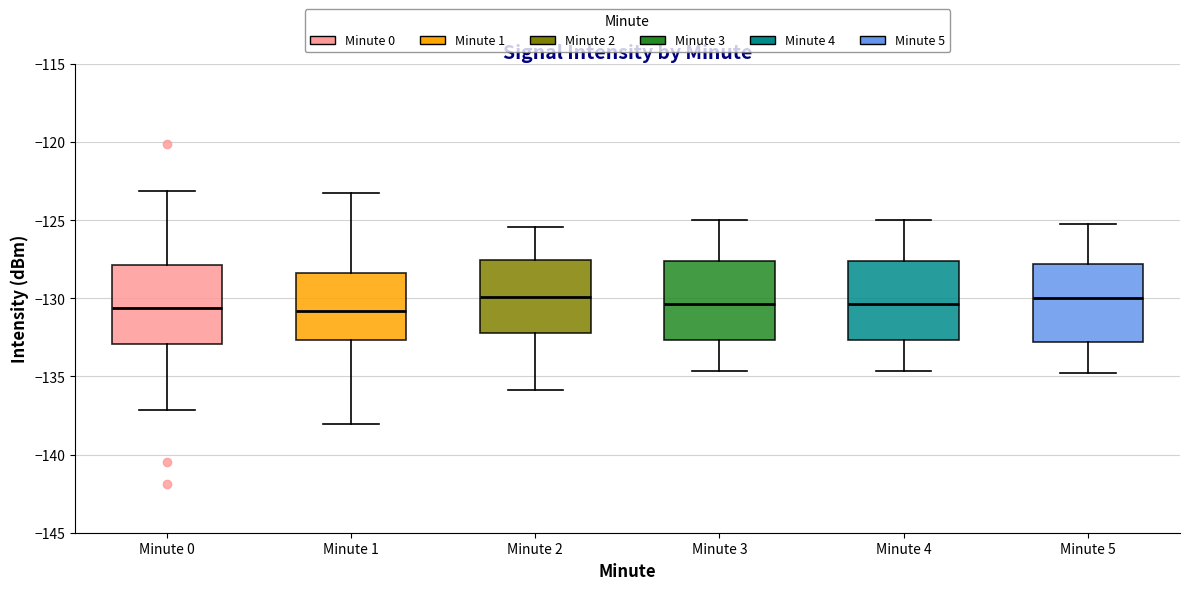

Where does the upper whisker of the box for Minute 0 end on the y-axis? The values are not printed on the chart, so give them approximately, as read against the axis.

-123.0